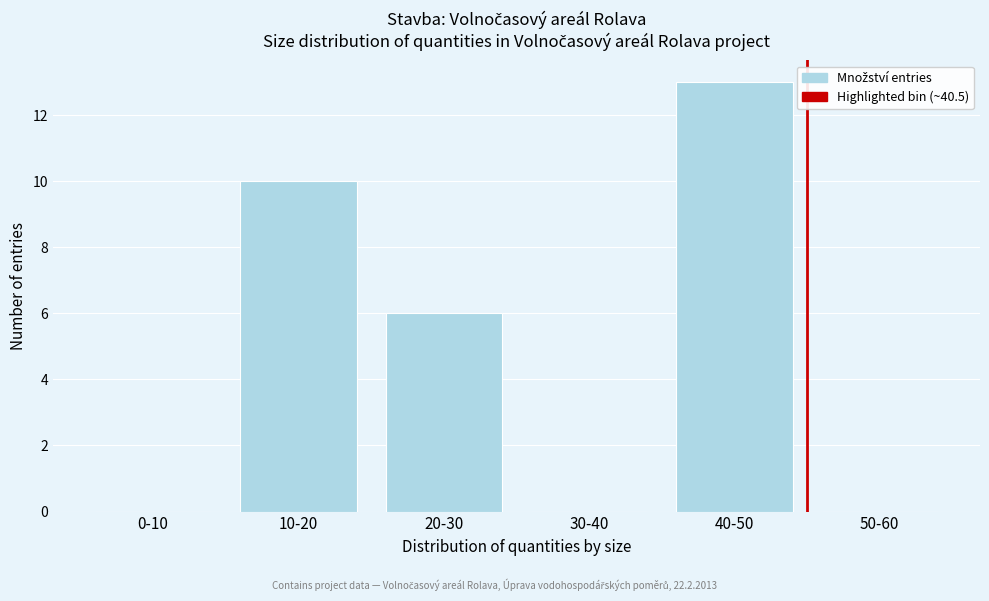

Reading right to left, extract all data points from this chart.

50-60=0	40-50=13	30-40=0	20-30=6	10-20=10	0-10=0